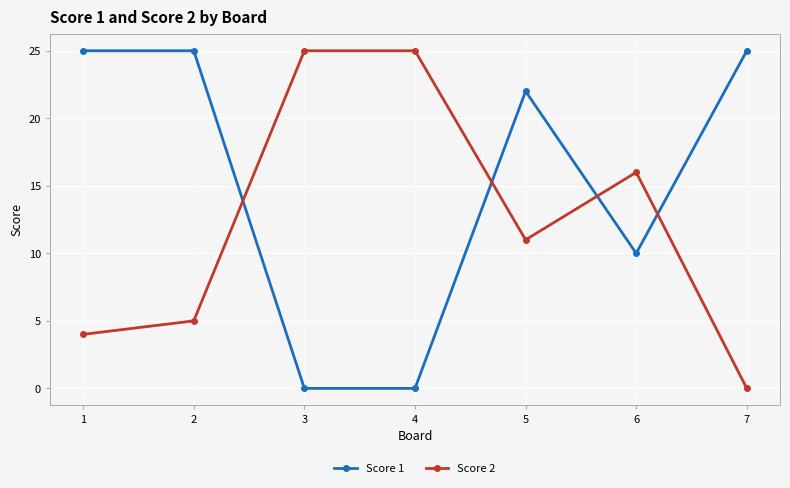

At 6, list the series in order from largest to smallest.

Score 2, Score 1